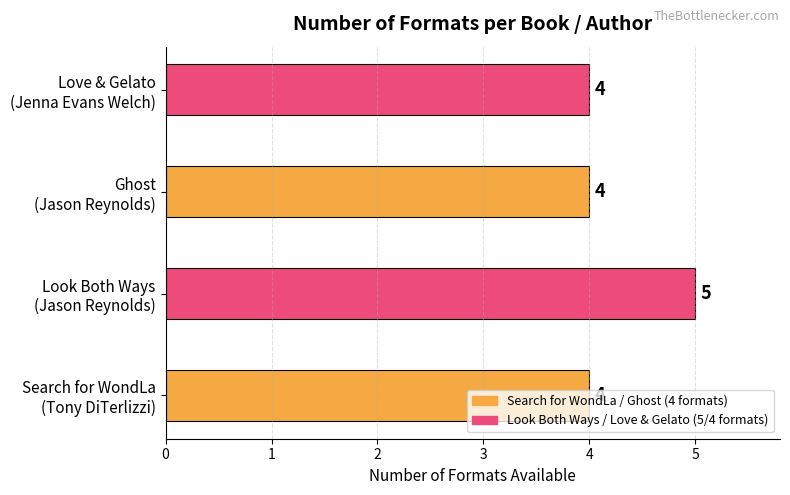

Count the values in the range 4 to 5.

4